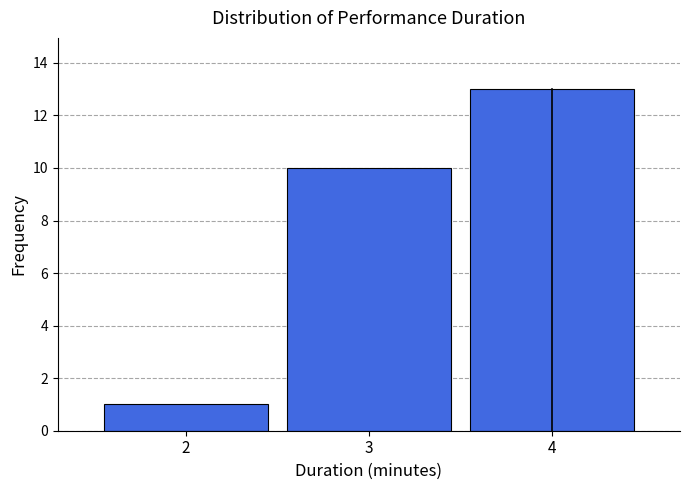

Reading left to right, list all the values displayed in this chart.

1	10	13